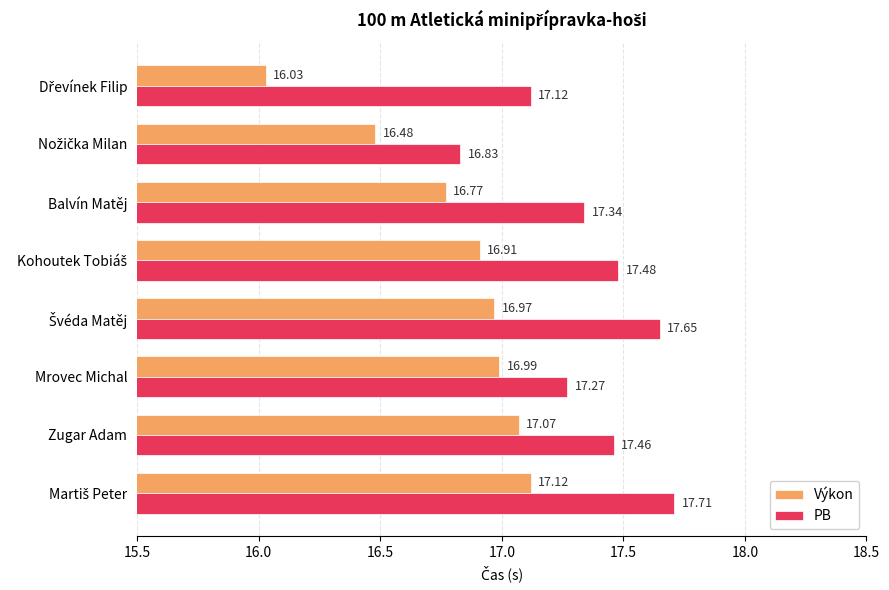

Which series has the widest spread of values?

Výkon